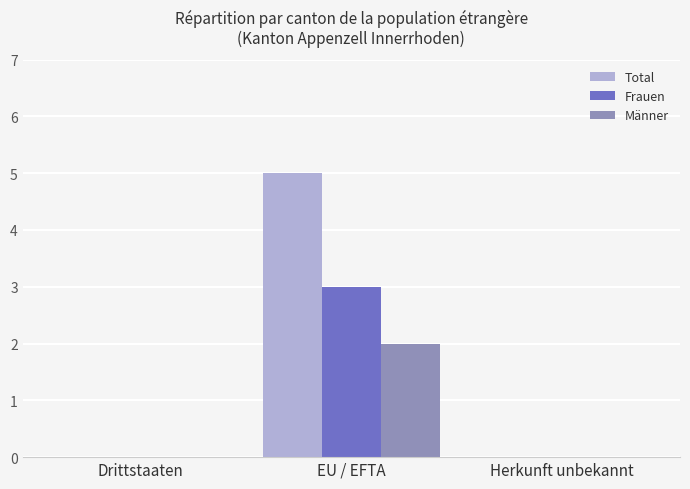

What are all the series names shown in the legend?

Total, Frauen, Männer